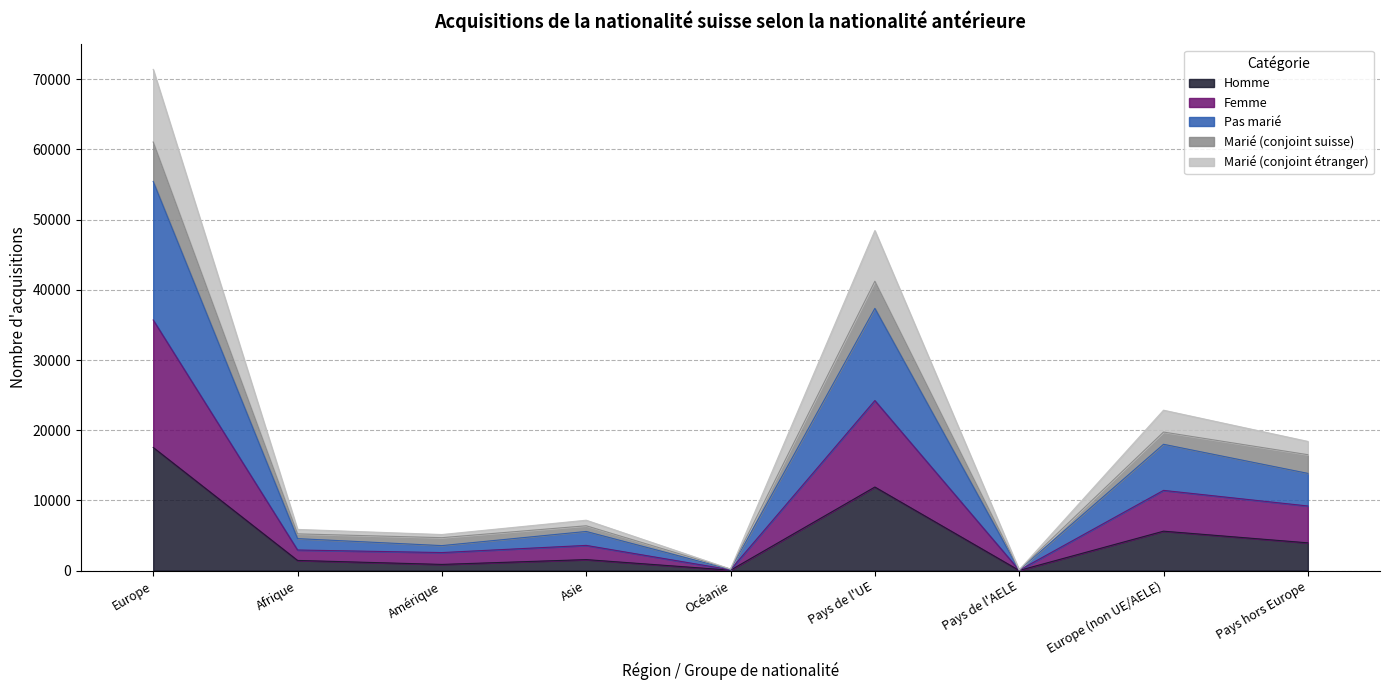

True or false: Homme has more than 2 interior local peaks.

True